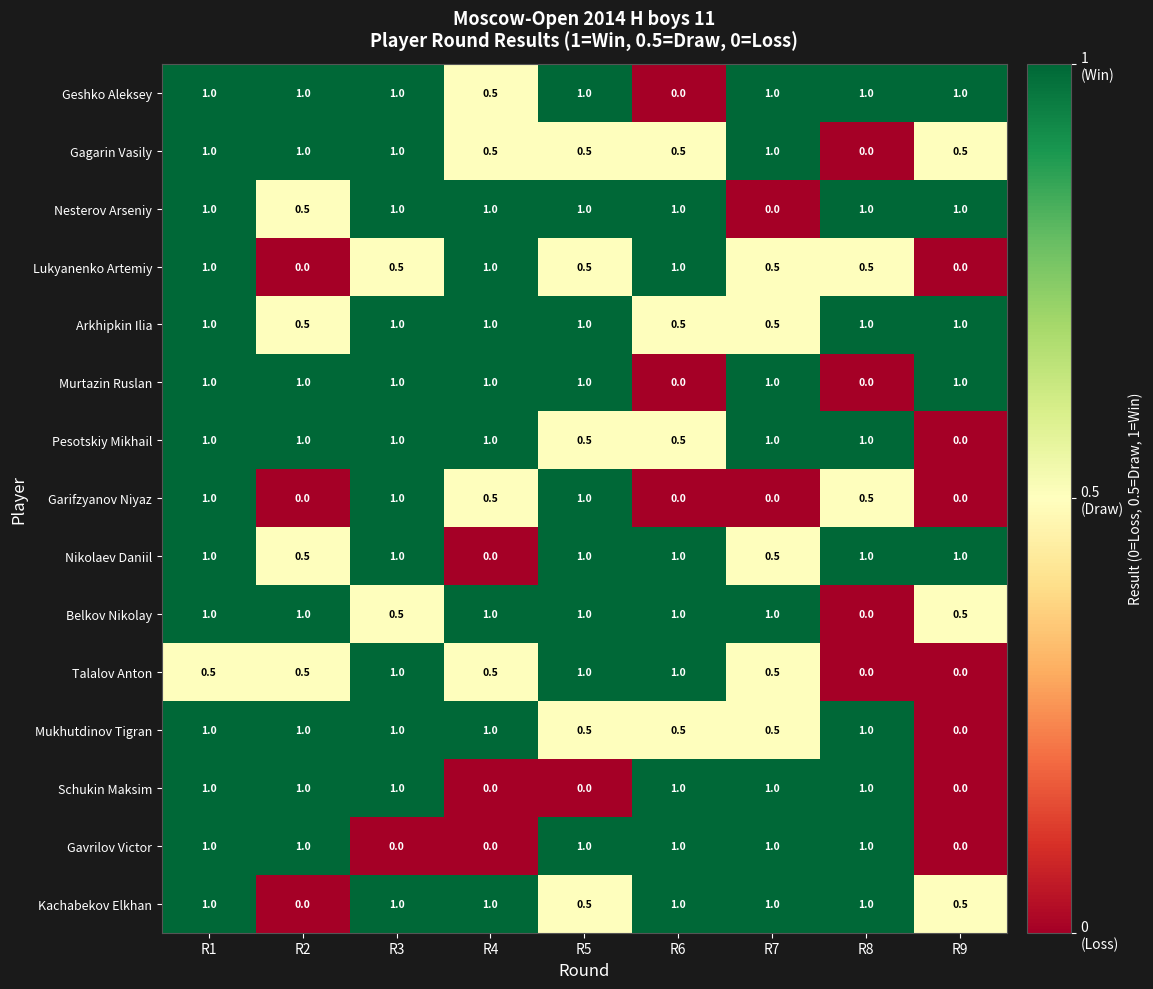

What is the highest value of the Schukin Maksim series?

1.0